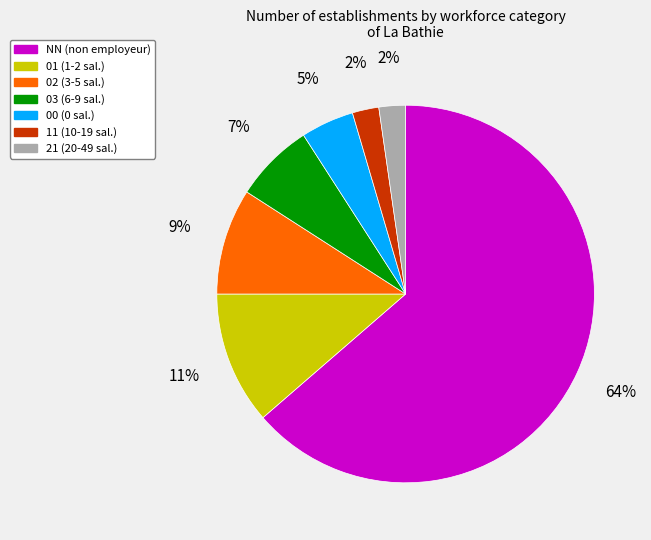

Between 00 and 01, which is larger?

01